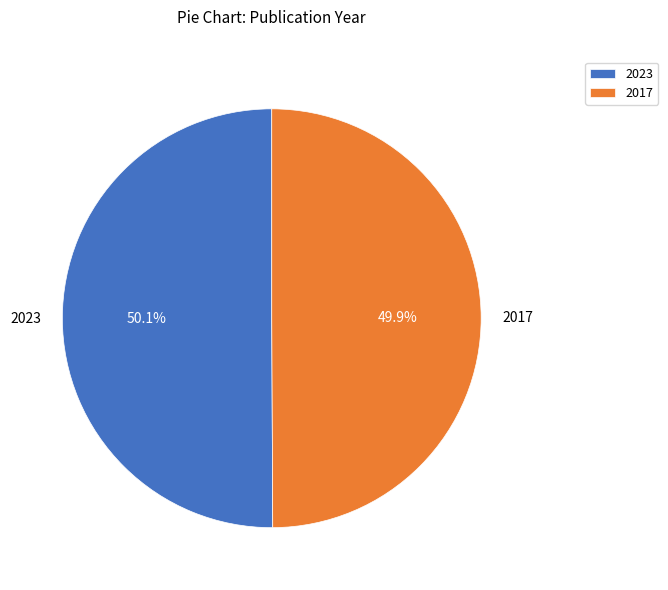

What percentage is NOT represented by 2023?

49.9%